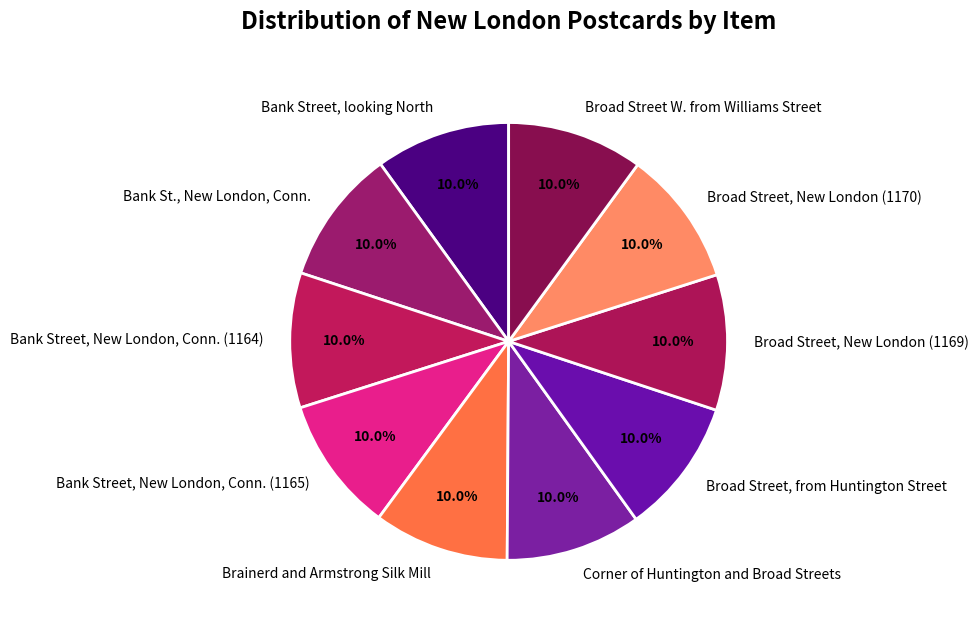

Combined, what portion of the pie is Broad Street, from Huntington Street and Broad Street, New London (1169)?

20.0%